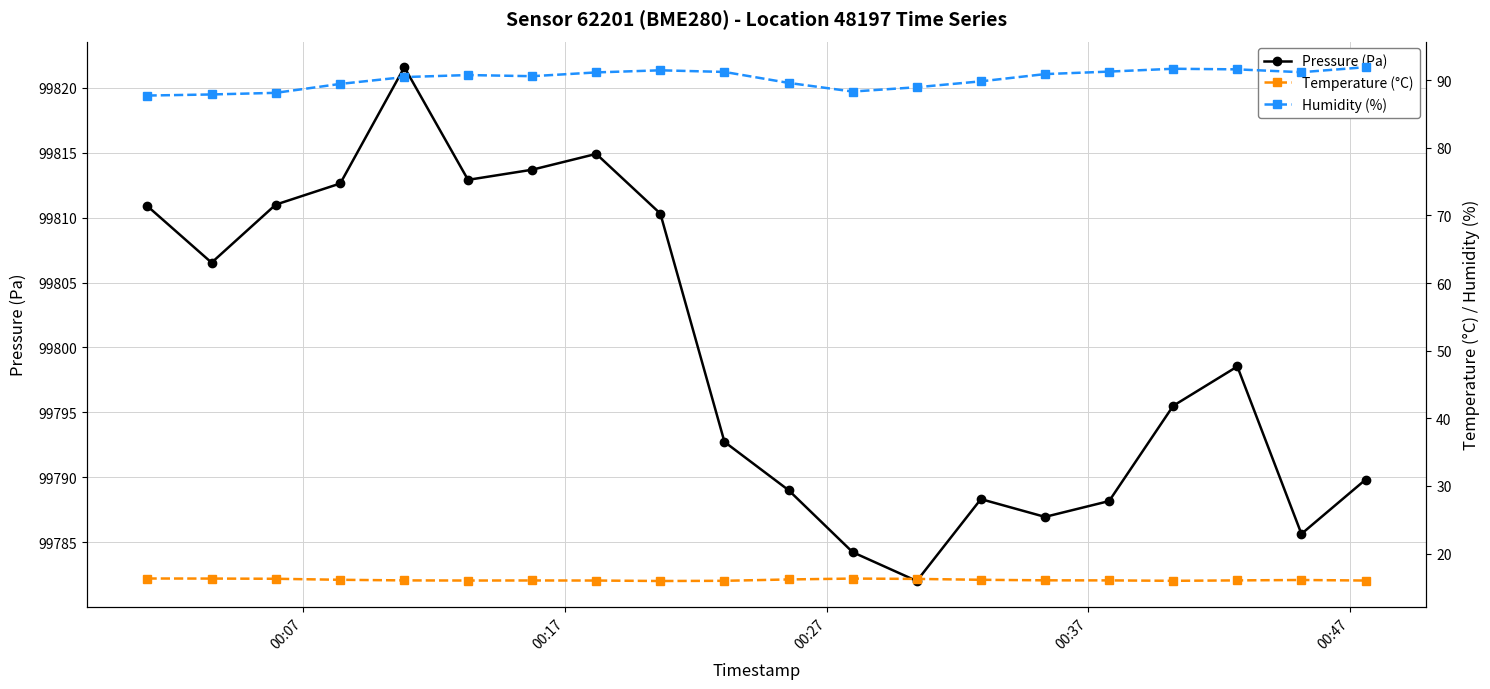

Reading left to right, list all the values displayed in this chart.

Pressure (Pa): 99810.9	99806.5	99811.0	99812.6	99821.6	99812.9	99813.7	99814.9	99810.3	99792.7	99789.0	99784.2	99782.0	99788.3	99786.9	99788.2	99795.5	99798.5	99785.6	99789.8
Temperature (°C): 16.3	16.3	16.3	16.1	16.0	16.0	16.0	16.0	15.9	16.0	16.2	16.3	16.3	16.1	16.1	16.0	16.0	16.0	16.1	16.0
Humidity (%): 87.7	87.9	88.1	89.4	90.5	90.8	90.6	91.1	91.5	91.2	89.6	88.3	89.0	89.8	90.9	91.3	91.7	91.6	91.2	91.9